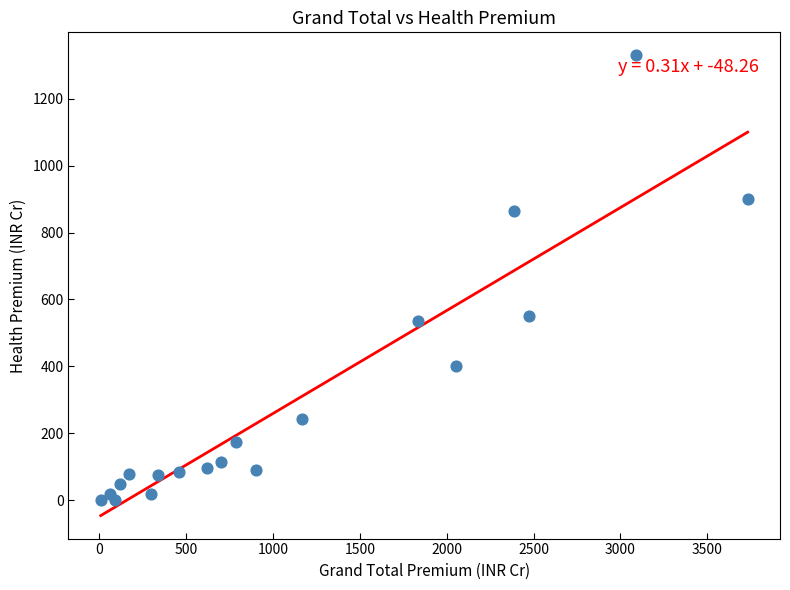

What is the range of X values (max minus min)?

3725.2